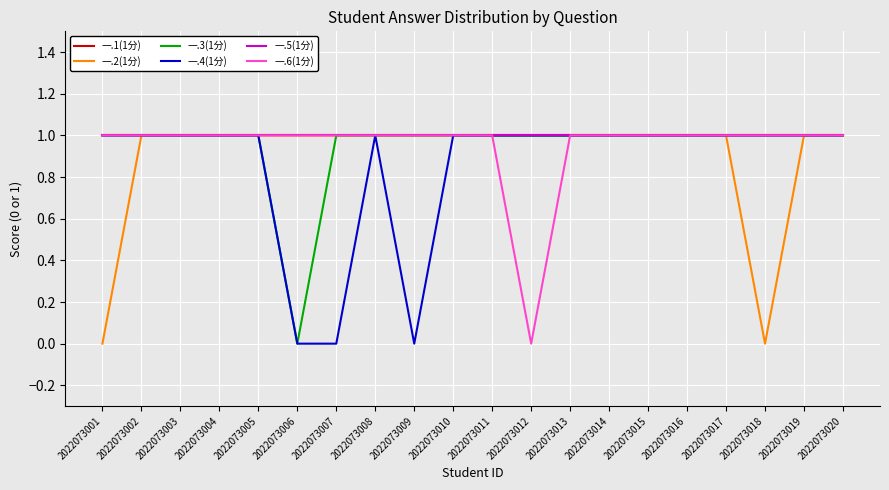

What is the minimum value for 一.1(1分)?

1